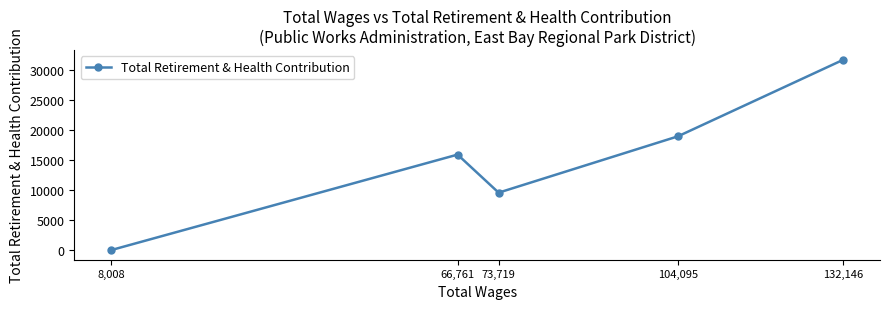

The chart shows a value of 9578 at 73,719. True or false?

True